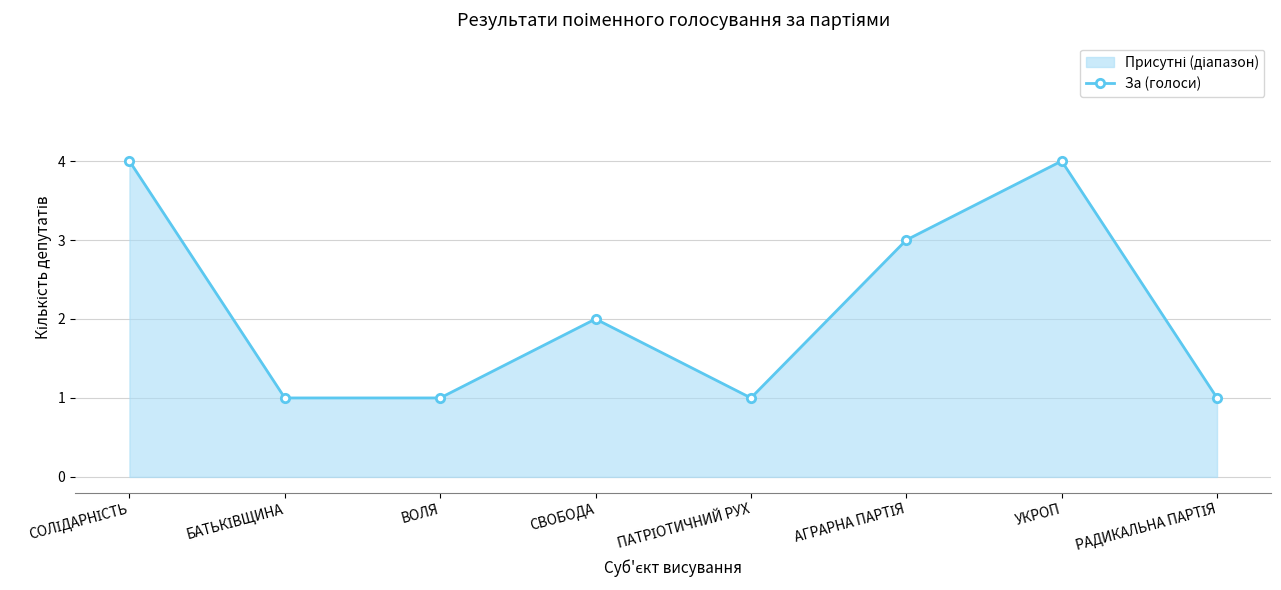

Reading right to left, what are all the values shown in this chart?

1	4	3	1	2	1	1	4